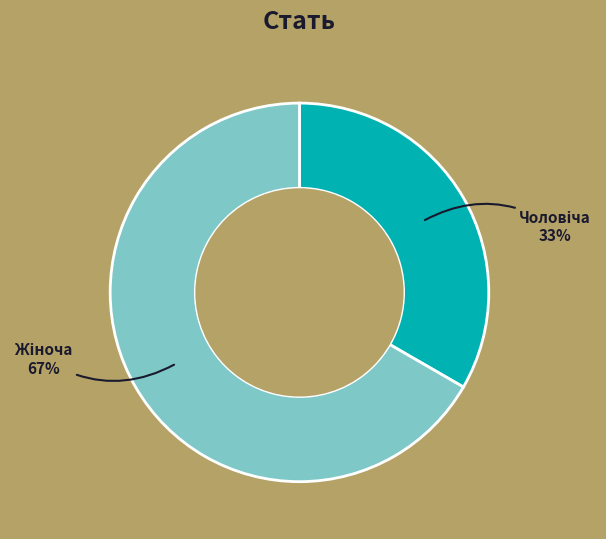

To the nearest percent, what is the average slice percentage?

50%